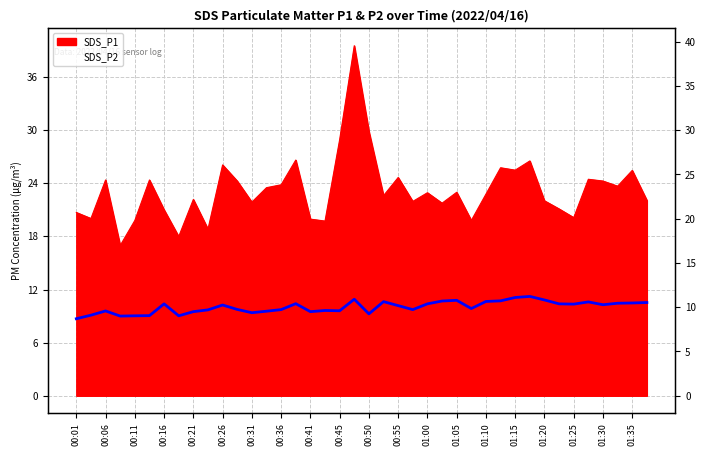

Which category has the lowest value across all series?

00:01